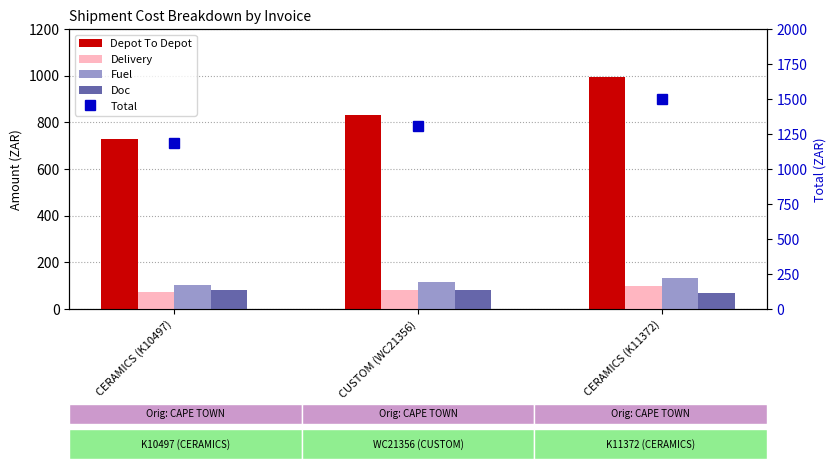

Are the bars grouped side by side (vs. stacked)?

Yes